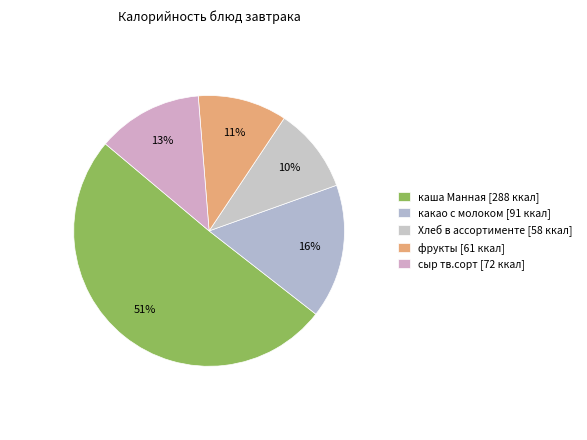

Is it true that Хлеб в ассортименте is 1% of the pie?

False